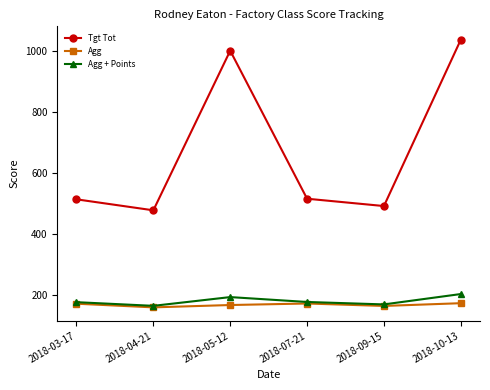

How many values in the Tgt Tot series are below 515?

3